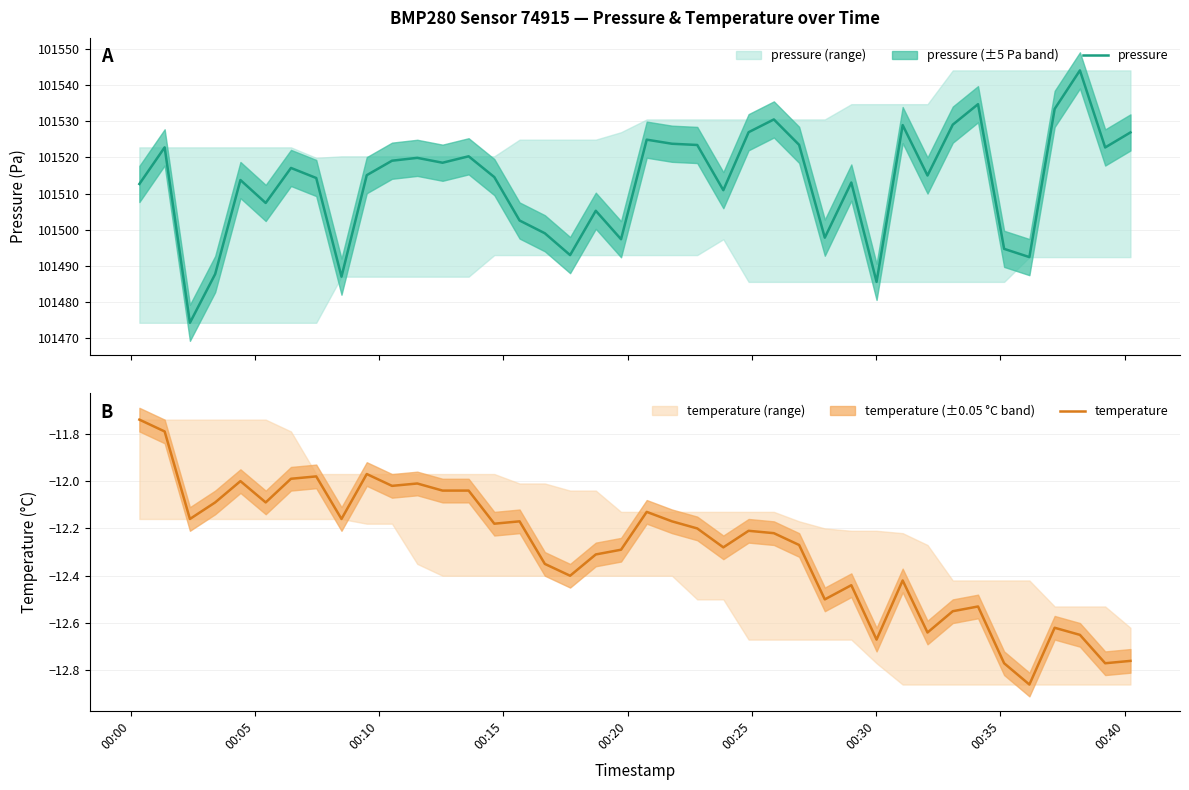

What is the maximum value for pressure?

101544.1